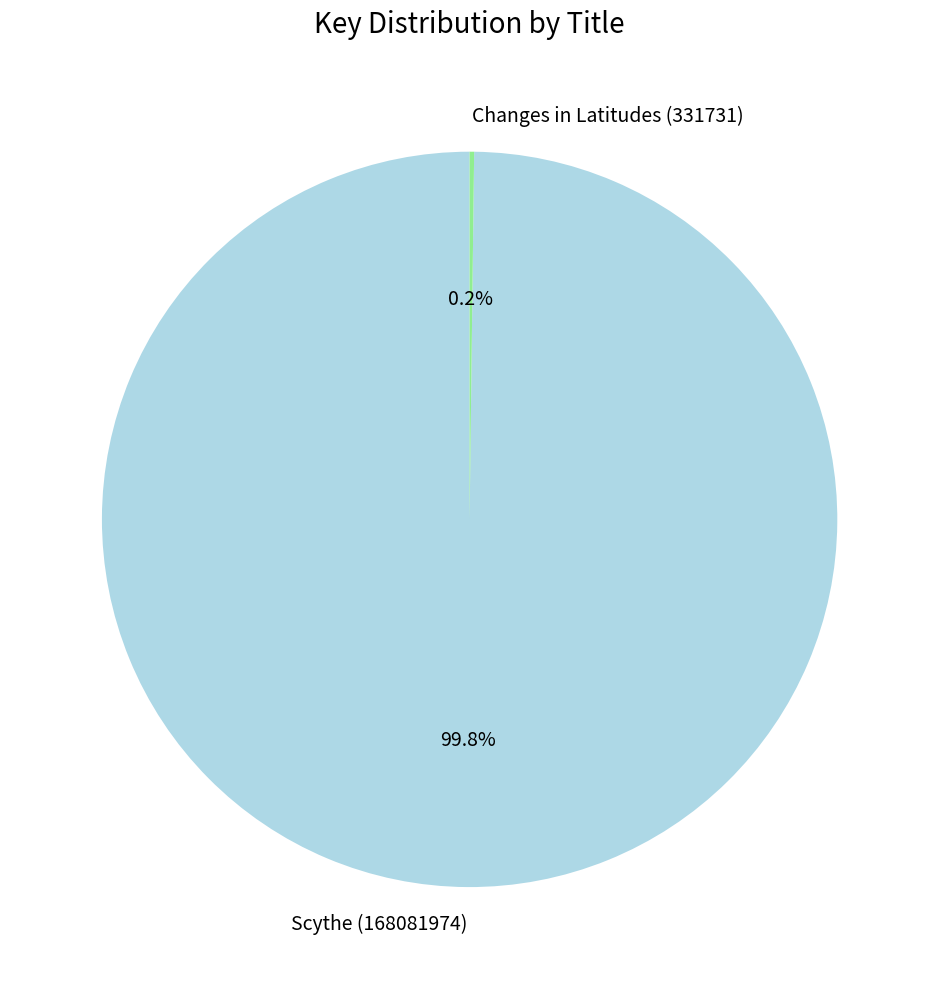

What portion of the pie excludes Scythe (168081974)?

0.2%